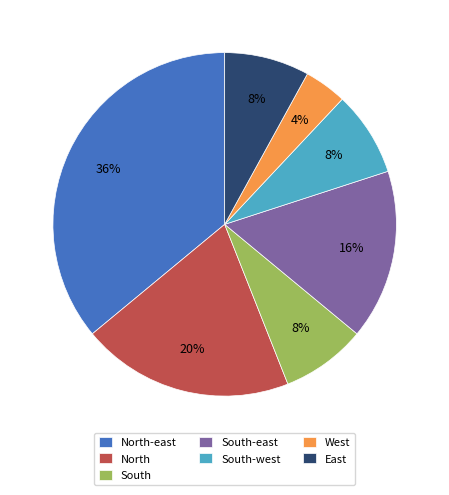

Is there a majority slice in this chart?

No